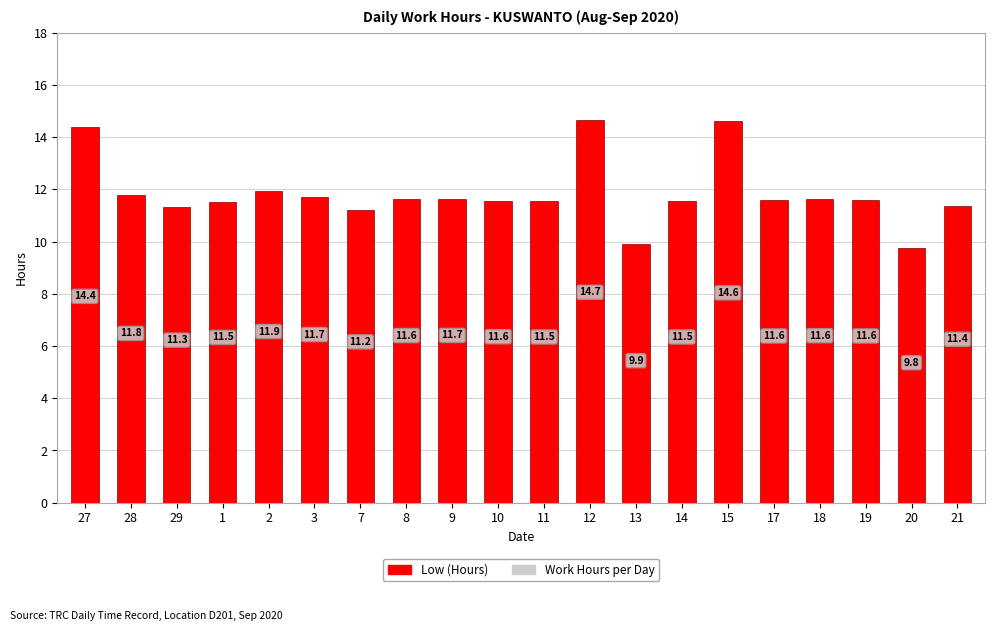

What is the ratio of the value at 27 to the value at 28?

1.2